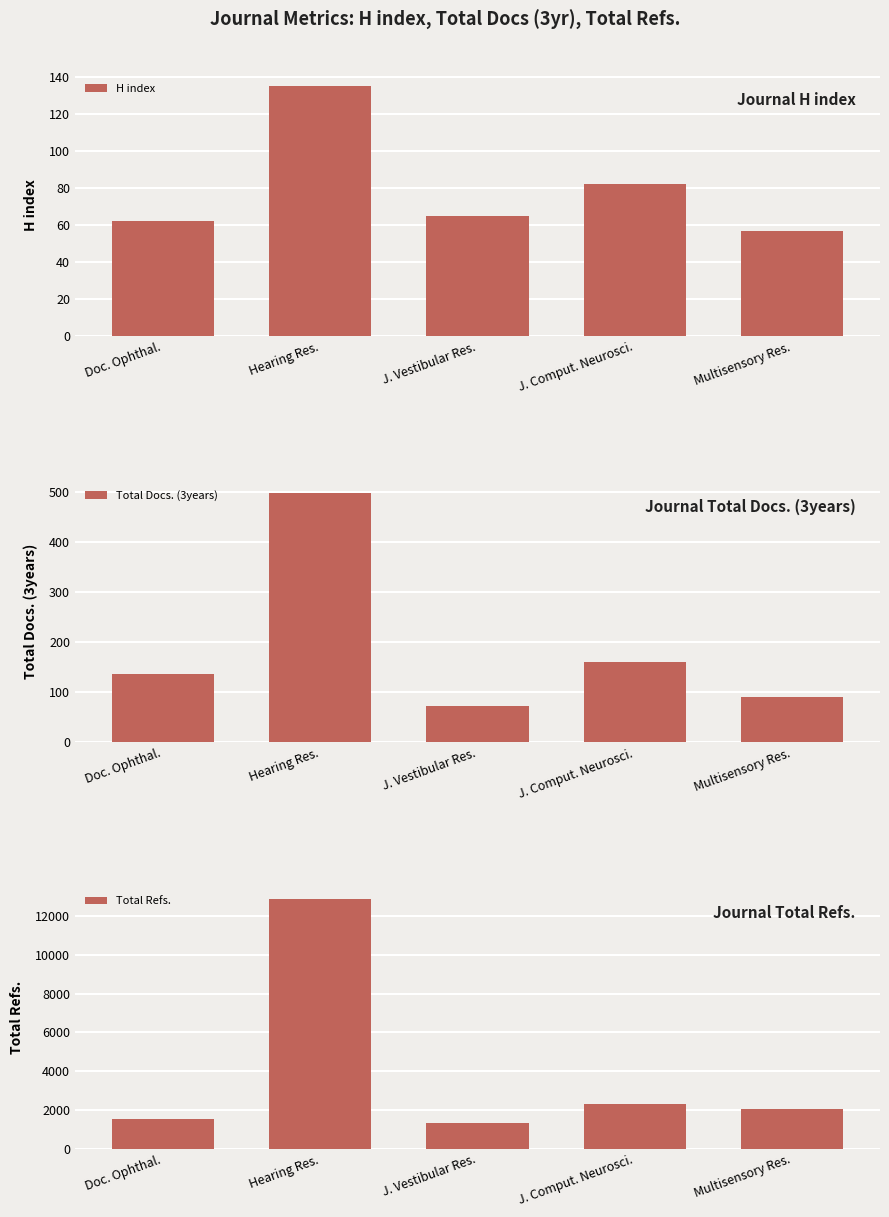

What is the sum of all Total Refs. values?

20110